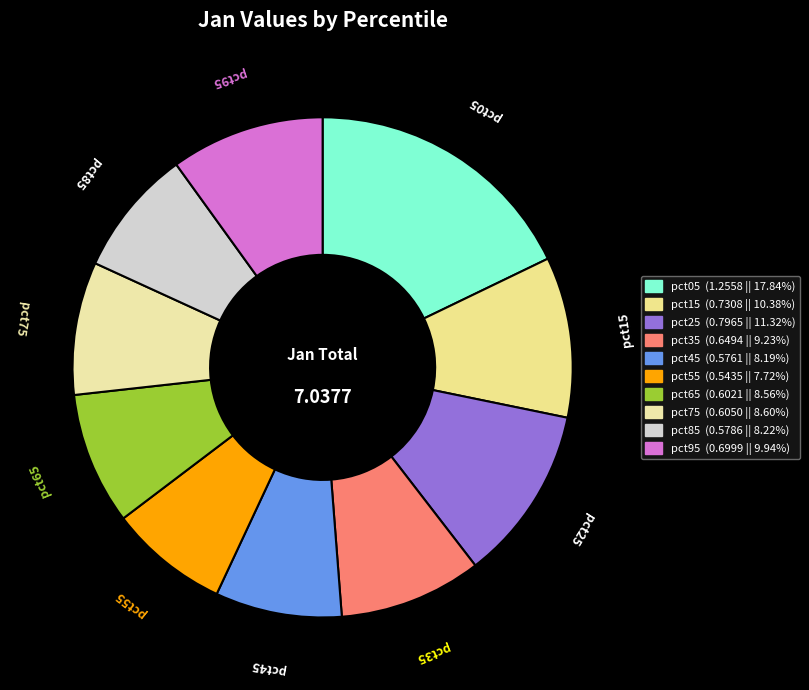

True or false: pct55 accounts for 8% of the total.

True